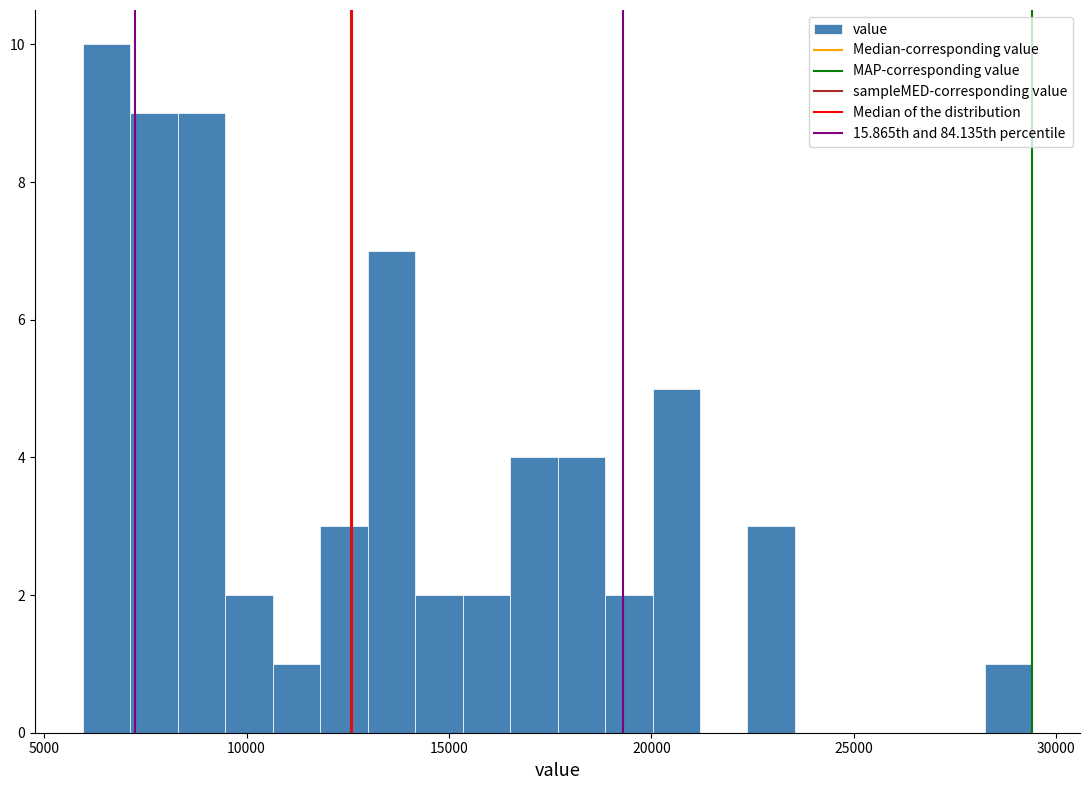

Read against the x-axis, roughly where is the centre of the tallest bar?

6500